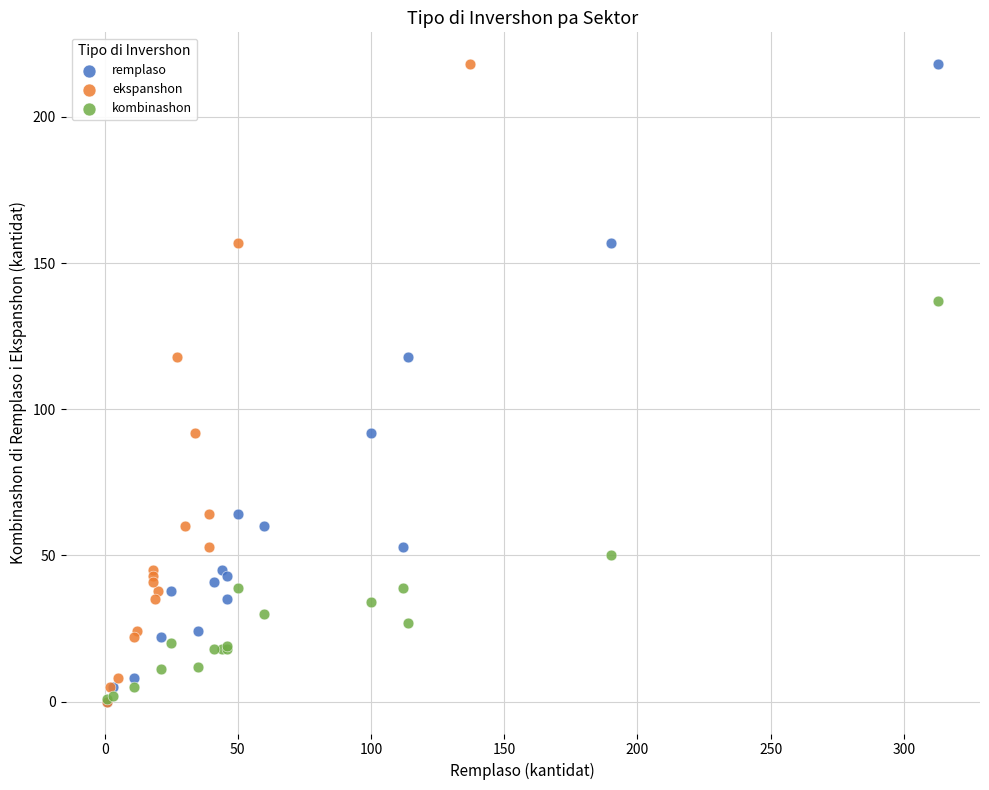

What are all the series names shown in the legend?

remplaso, ekspanshon, kombinashon